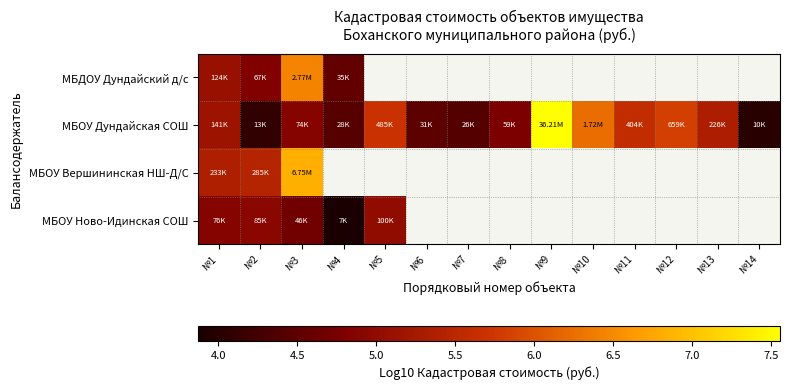

Which series has the largest range (max minus min)?

МБОУ Дундайская СОШ